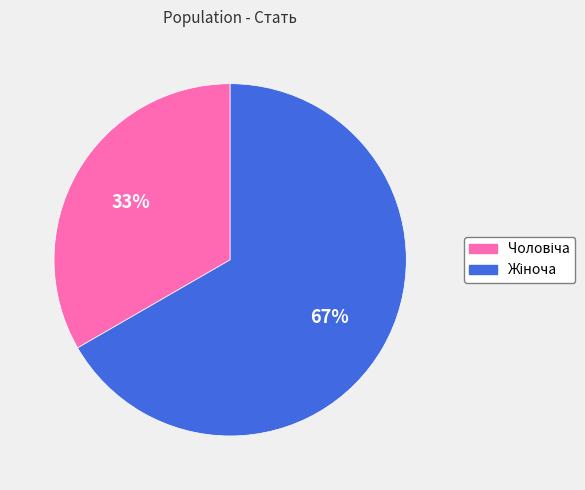

Is there a majority slice in this chart?

Yes